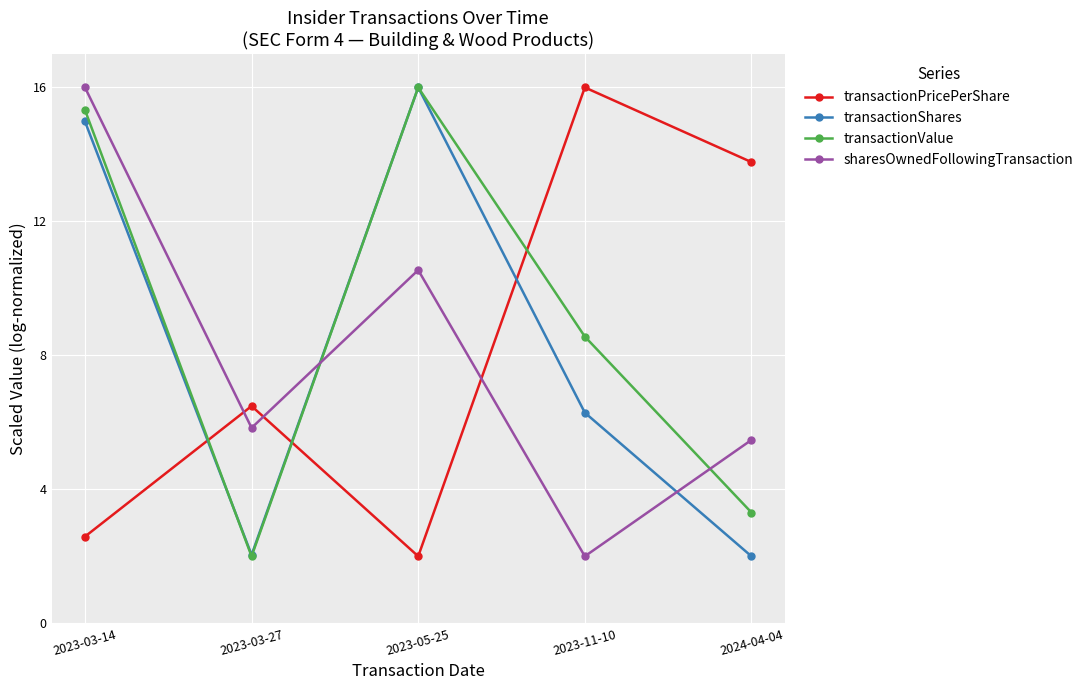

At 2023-11-10, list the series in order from smallest to largest.

sharesOwnedFollowingTransaction, transactionShares, transactionValue, transactionPricePerShare